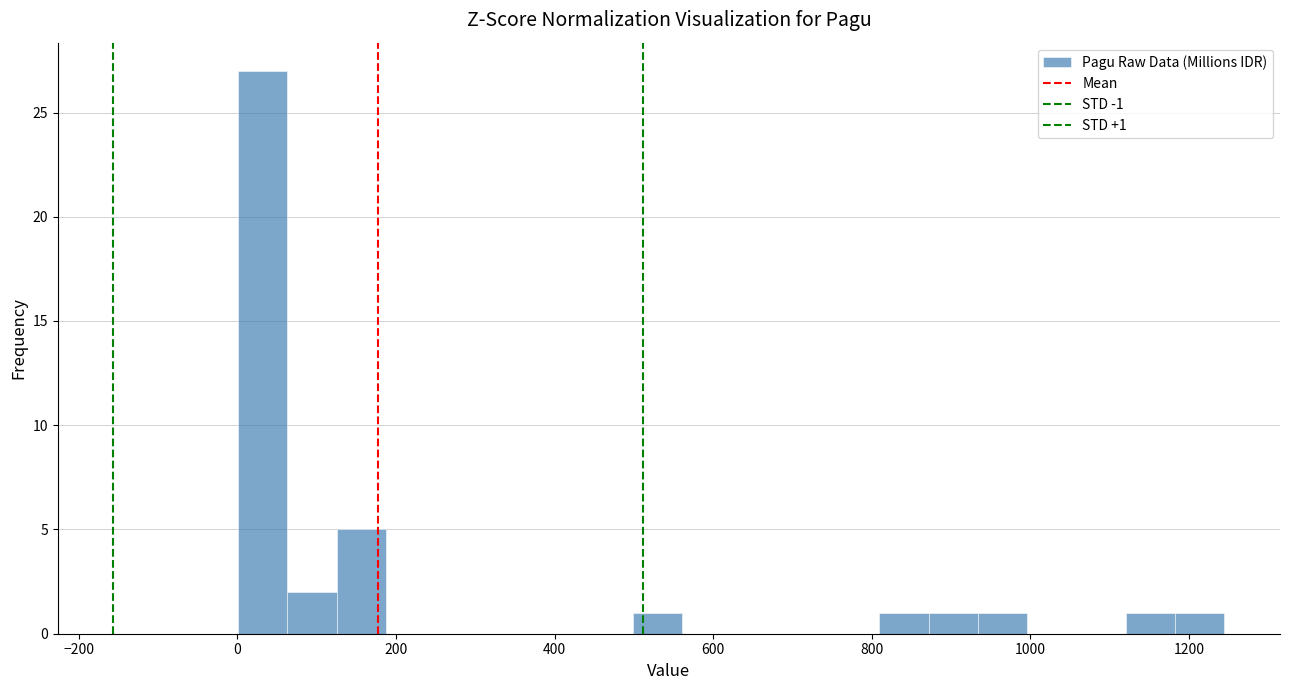

Around what value on the x-axis is the tallest bar? Give the approximate position of its centre, as read against the axis.

40